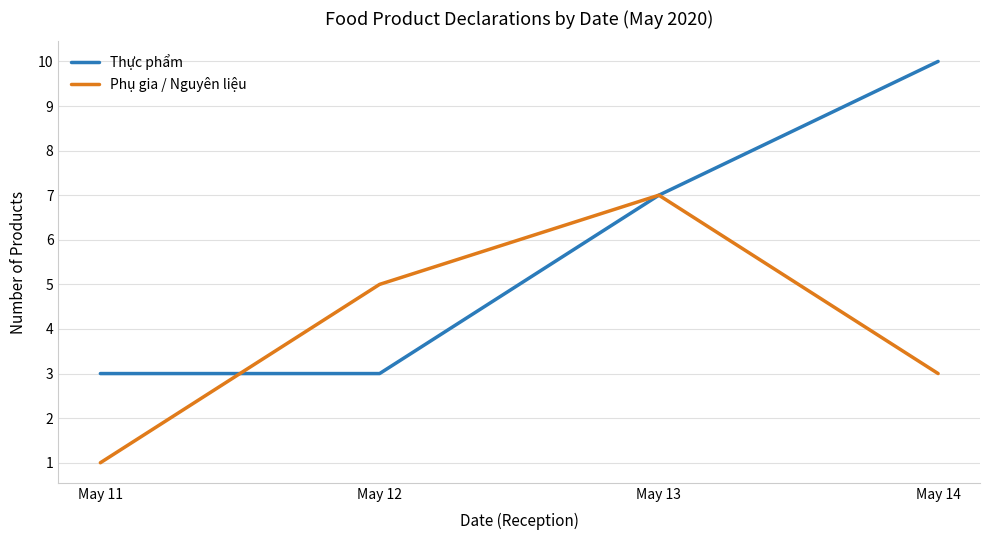

Which series changed the most between May 11 and May 12?

Phụ gia / Nguyên liệu